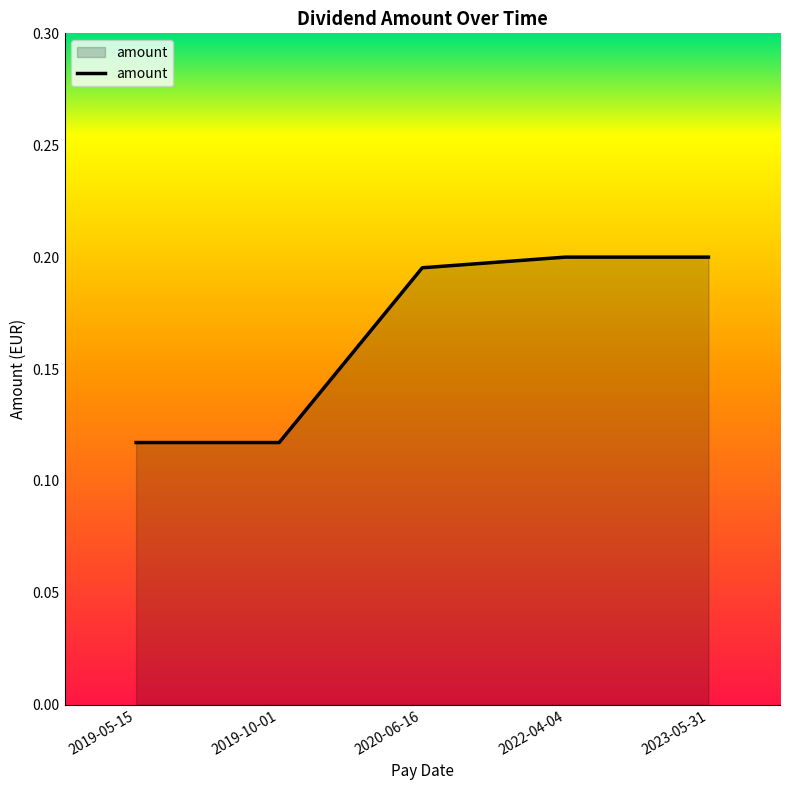

True or false: the data shows 0.2 at 2020-06-16.

True